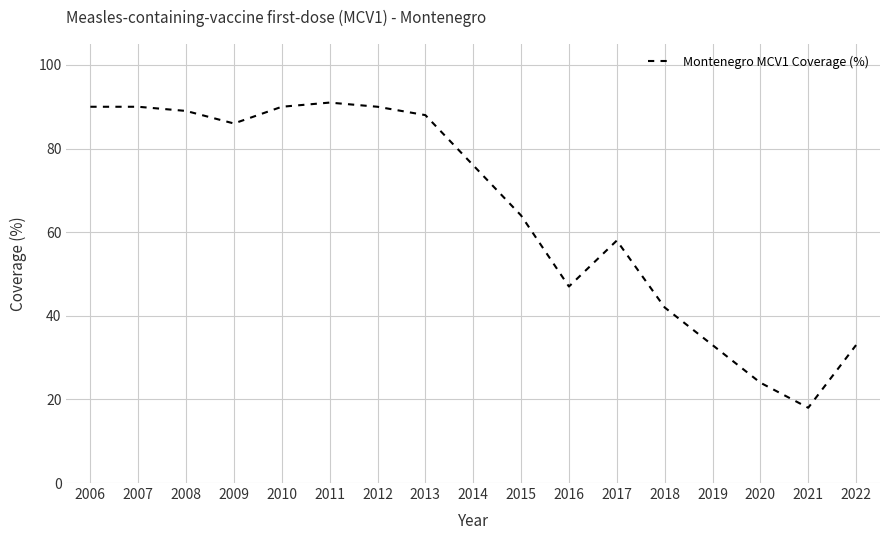

At which label does the data first exceed 76?

2006